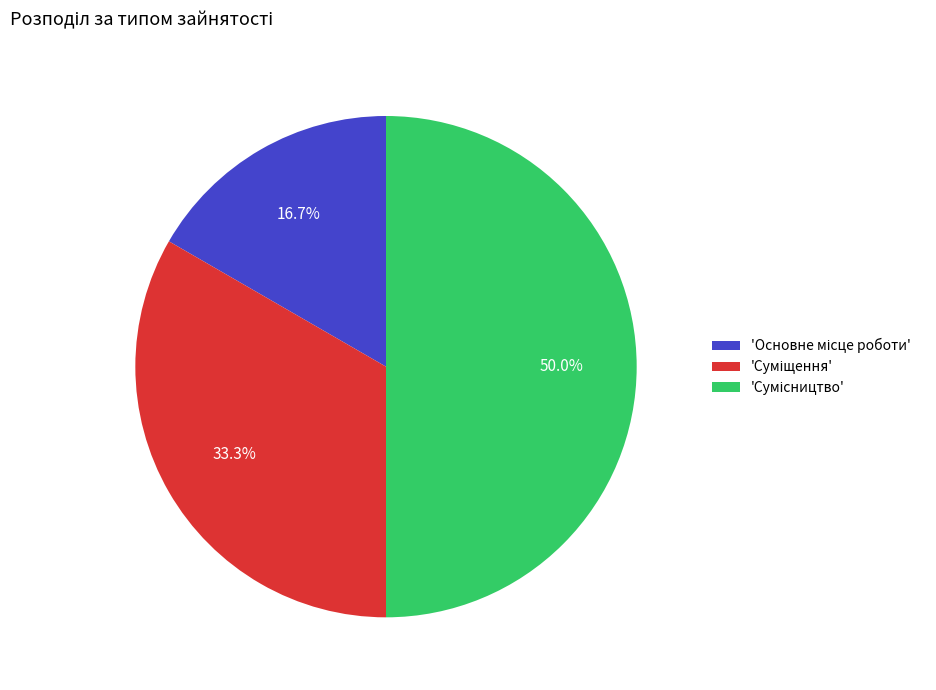

Count the number of slices in the pie.

3